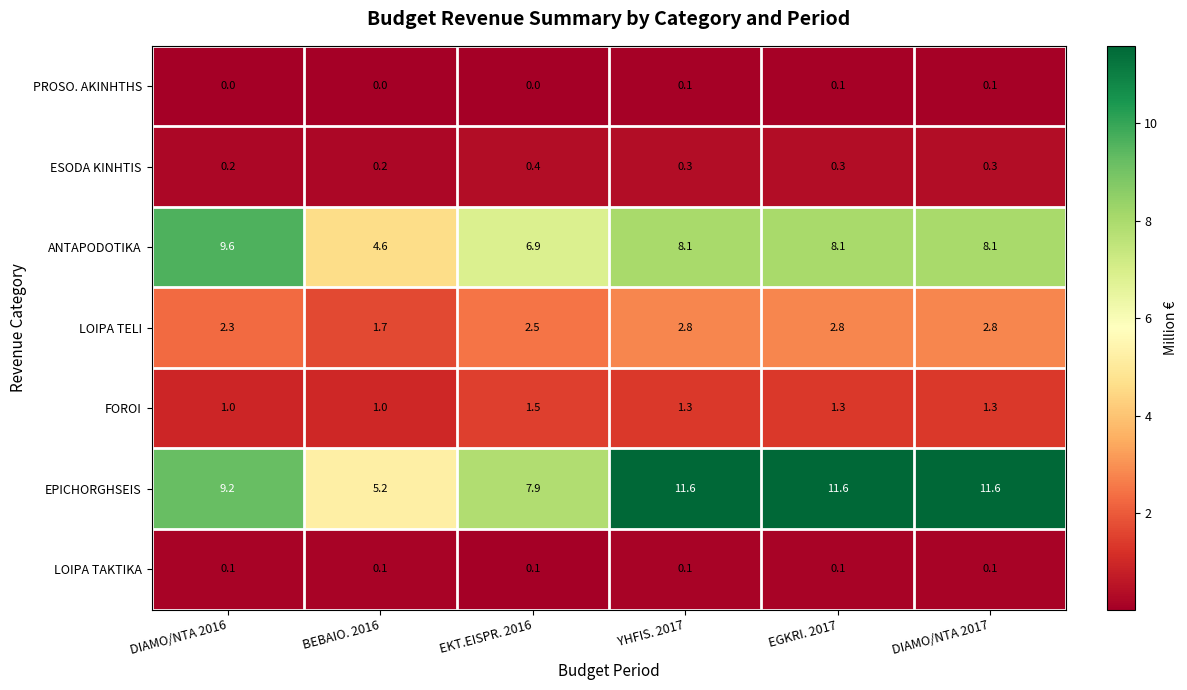

At how many categories does at least one series exceed 11?

3